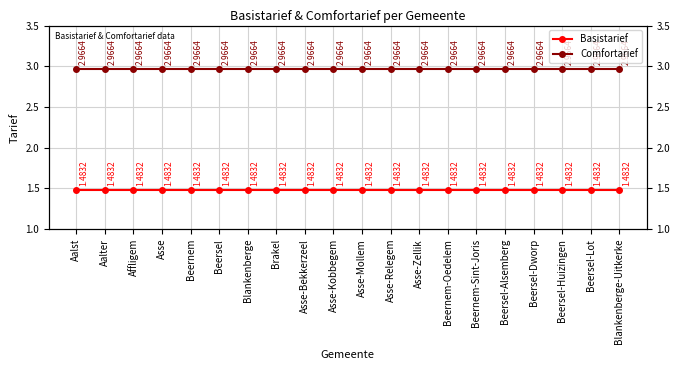

Rank the series at Beersel-Dworp from highest to lowest value.

Comfortarief, Basistarief